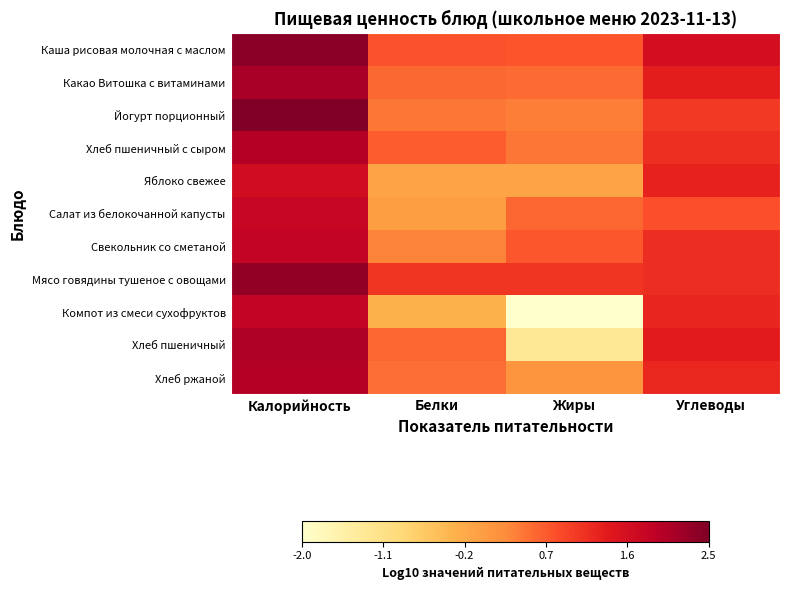

At how many categories does at least one series exceed 0?

4